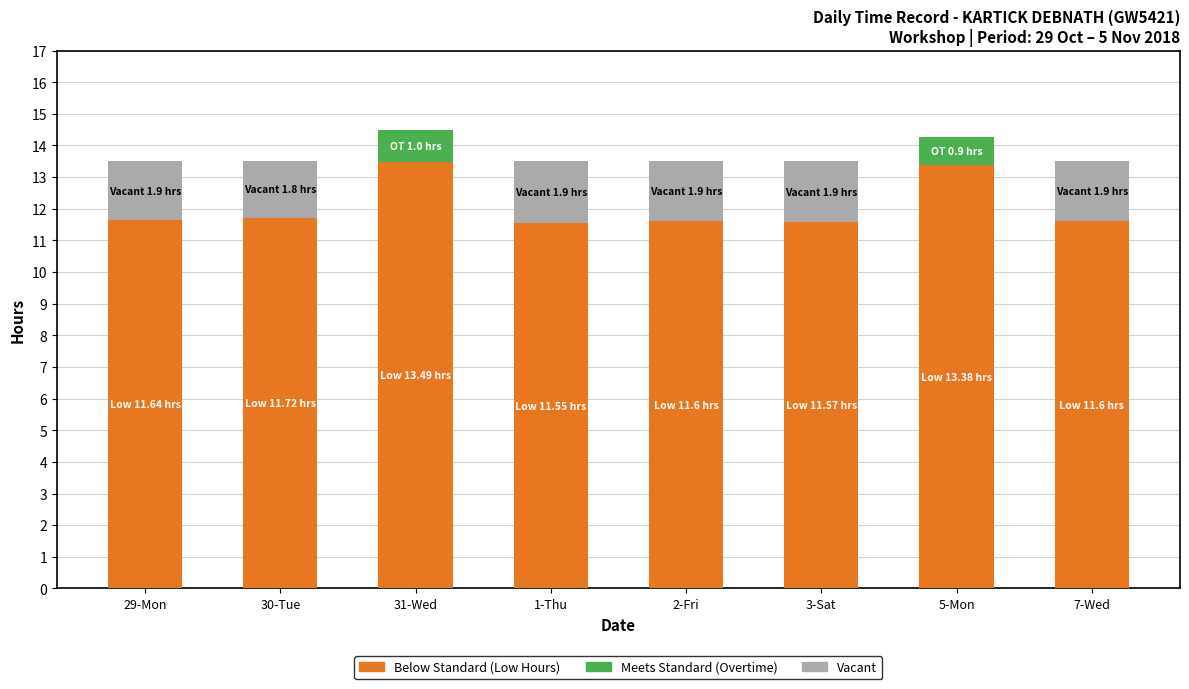

What is the total value across all series at 5-Mon?

14.3